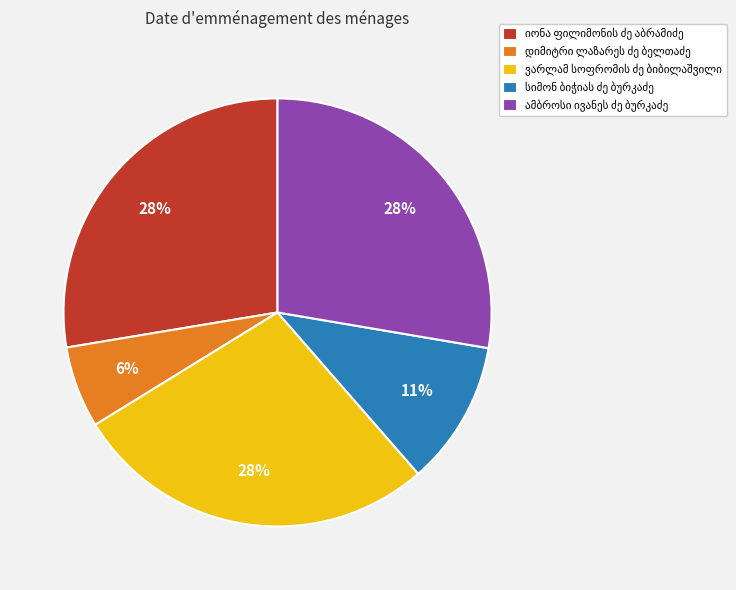

Is there any slice that represents more than half of the pie?

No